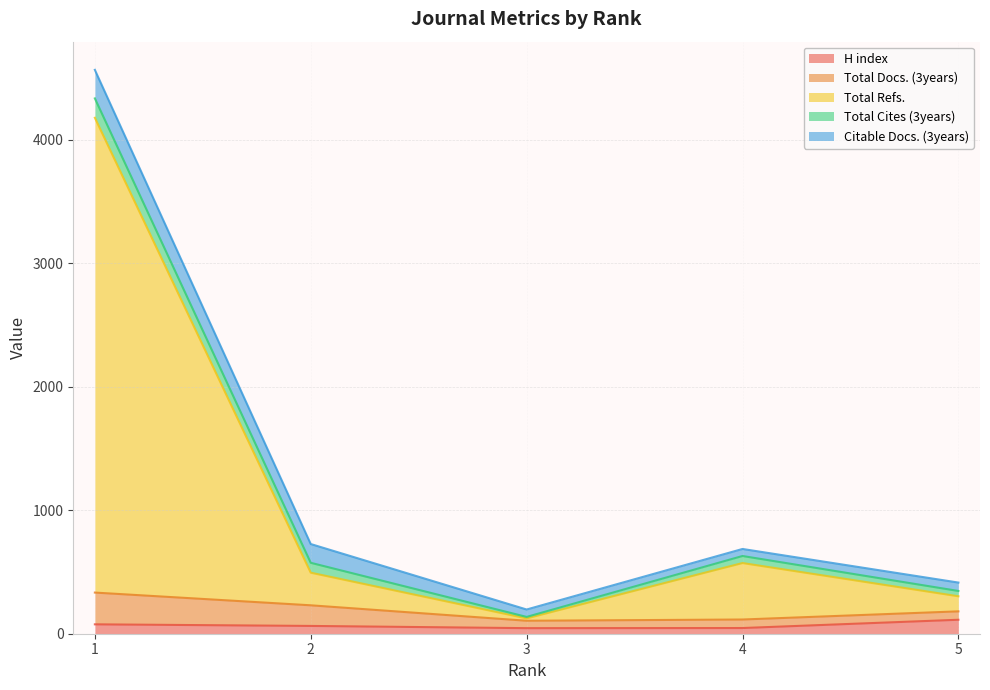

Does the chart display data point markers on the line(s)?

No